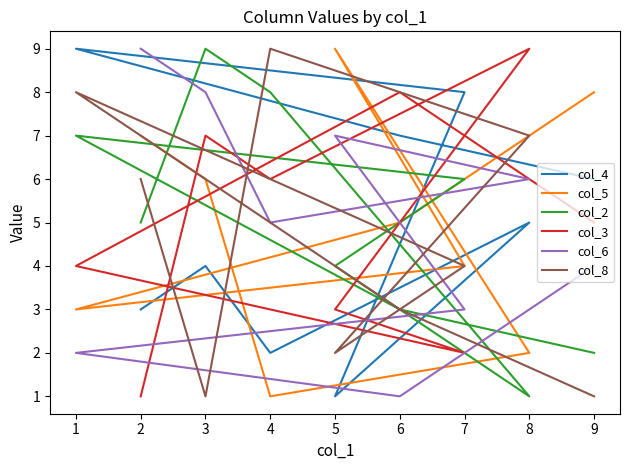

How many lines are shown in the chart?

6